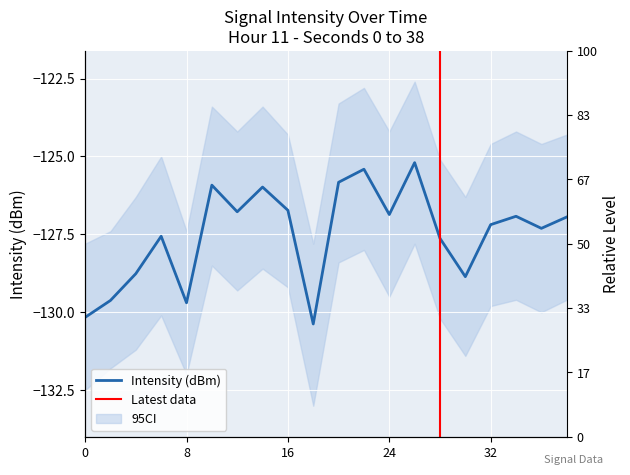

The value at 11 is -60.8. True or false?

False